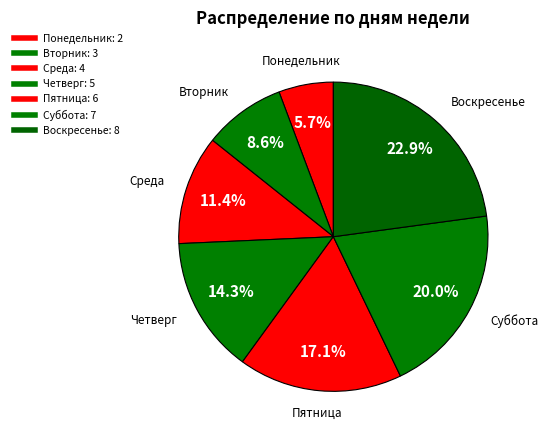

To the nearest percent, what is the difference between the Вторник and Четверг slice percentages?

6%